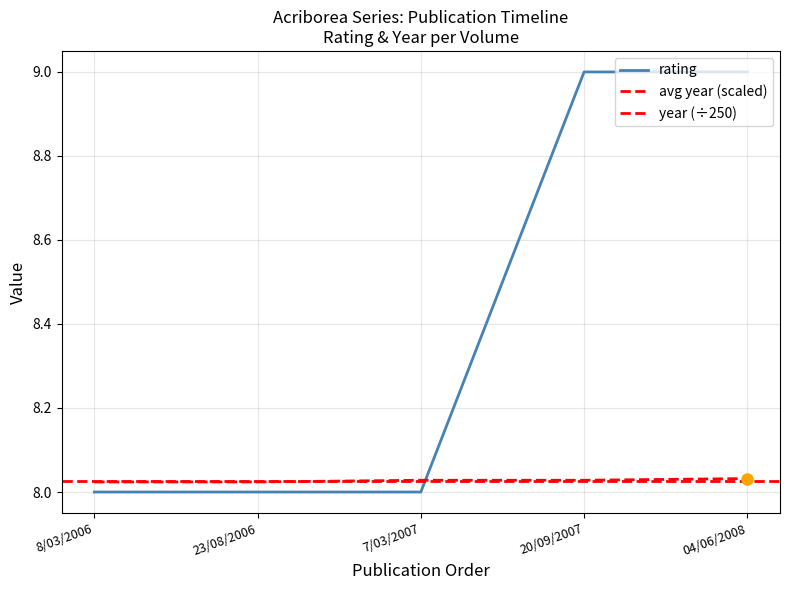

What is the difference between the rating values at 04/06/2008 and 8/03/2006?

1.0